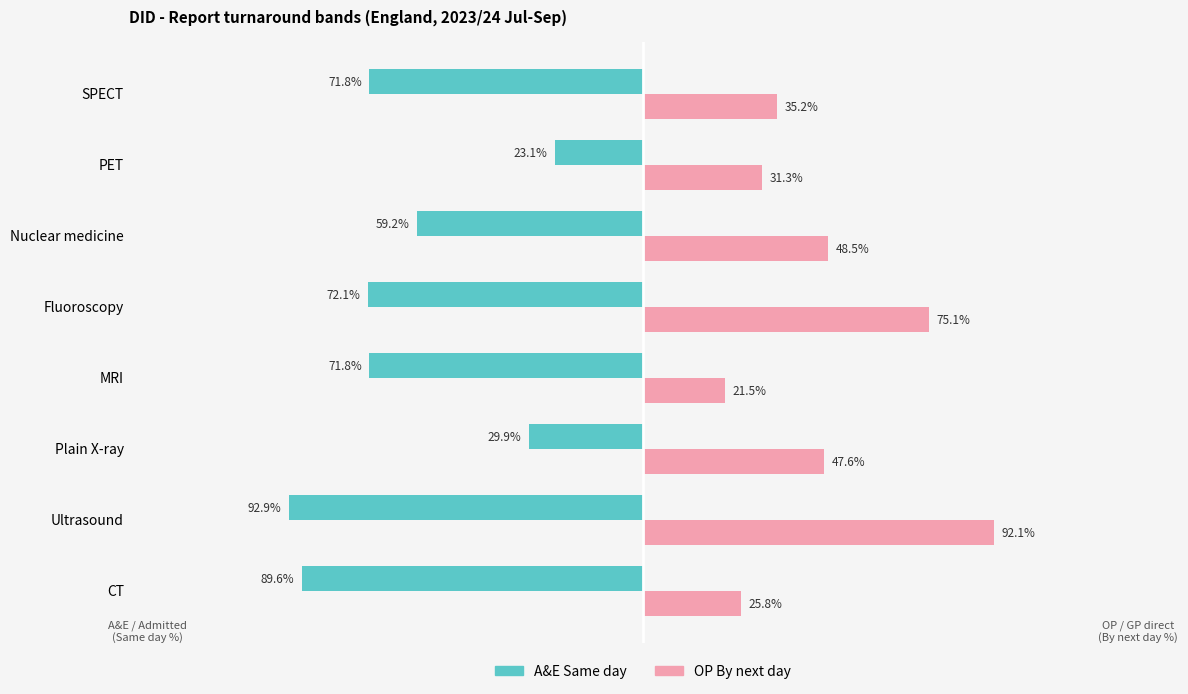

What are all the series names shown in the legend?

A&E Same day, OP By next day